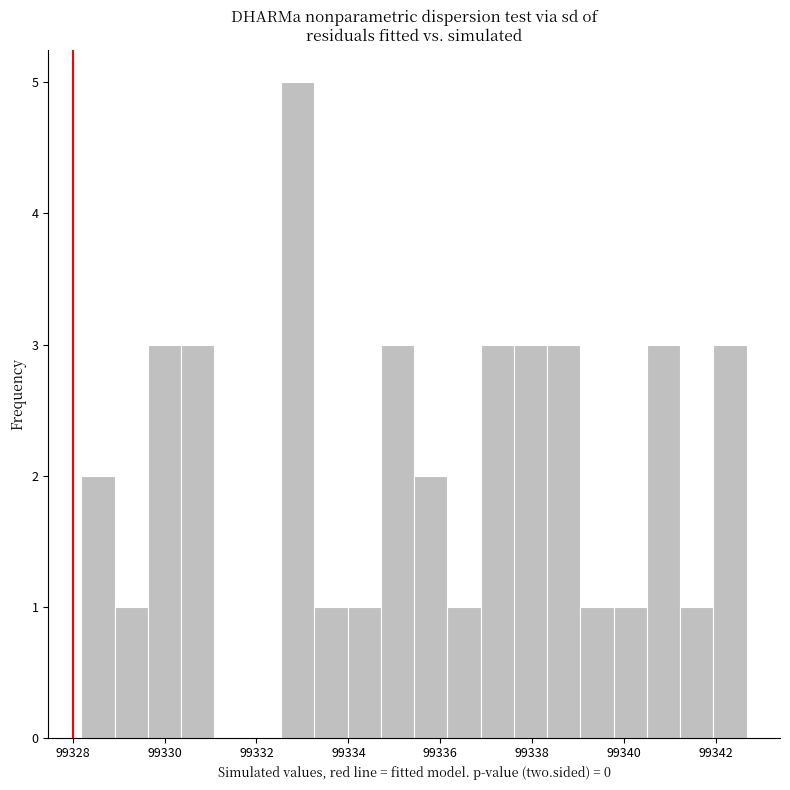

Read against the x-axis, roughly where is the centre of the tallest bar?

99332.8